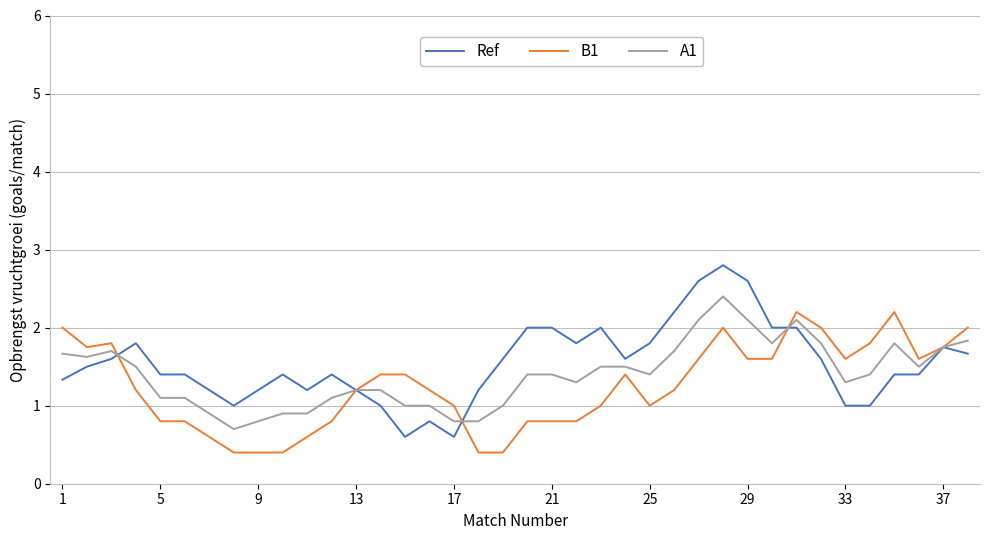

What is the greatest value displayed?

2.8